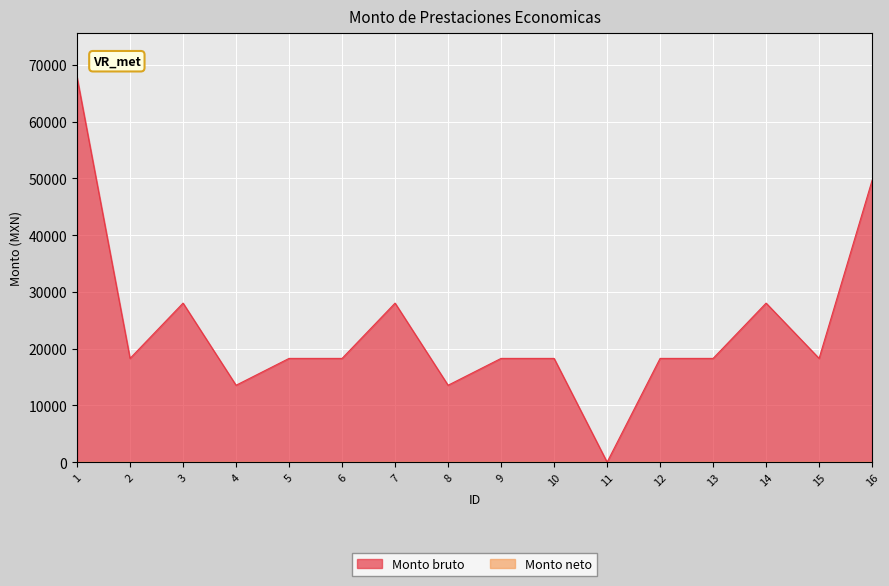

What is the average value?

23437